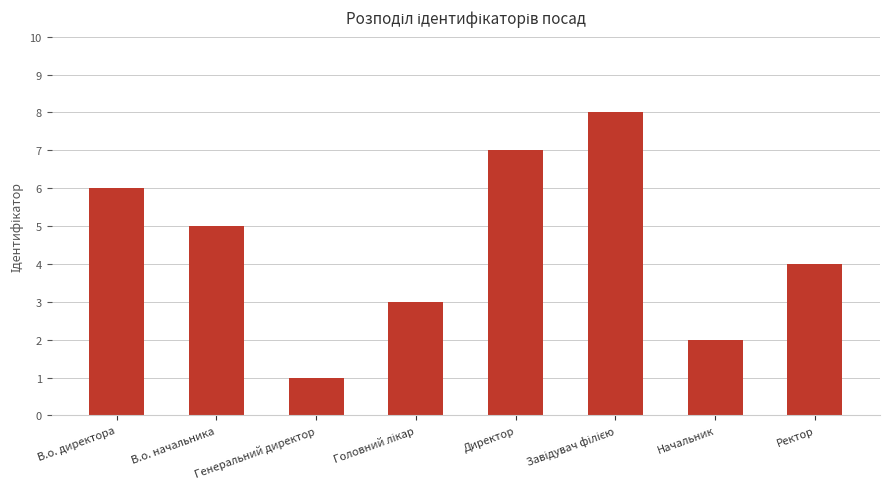

What is the change in value from Директор to Начальник?

-5